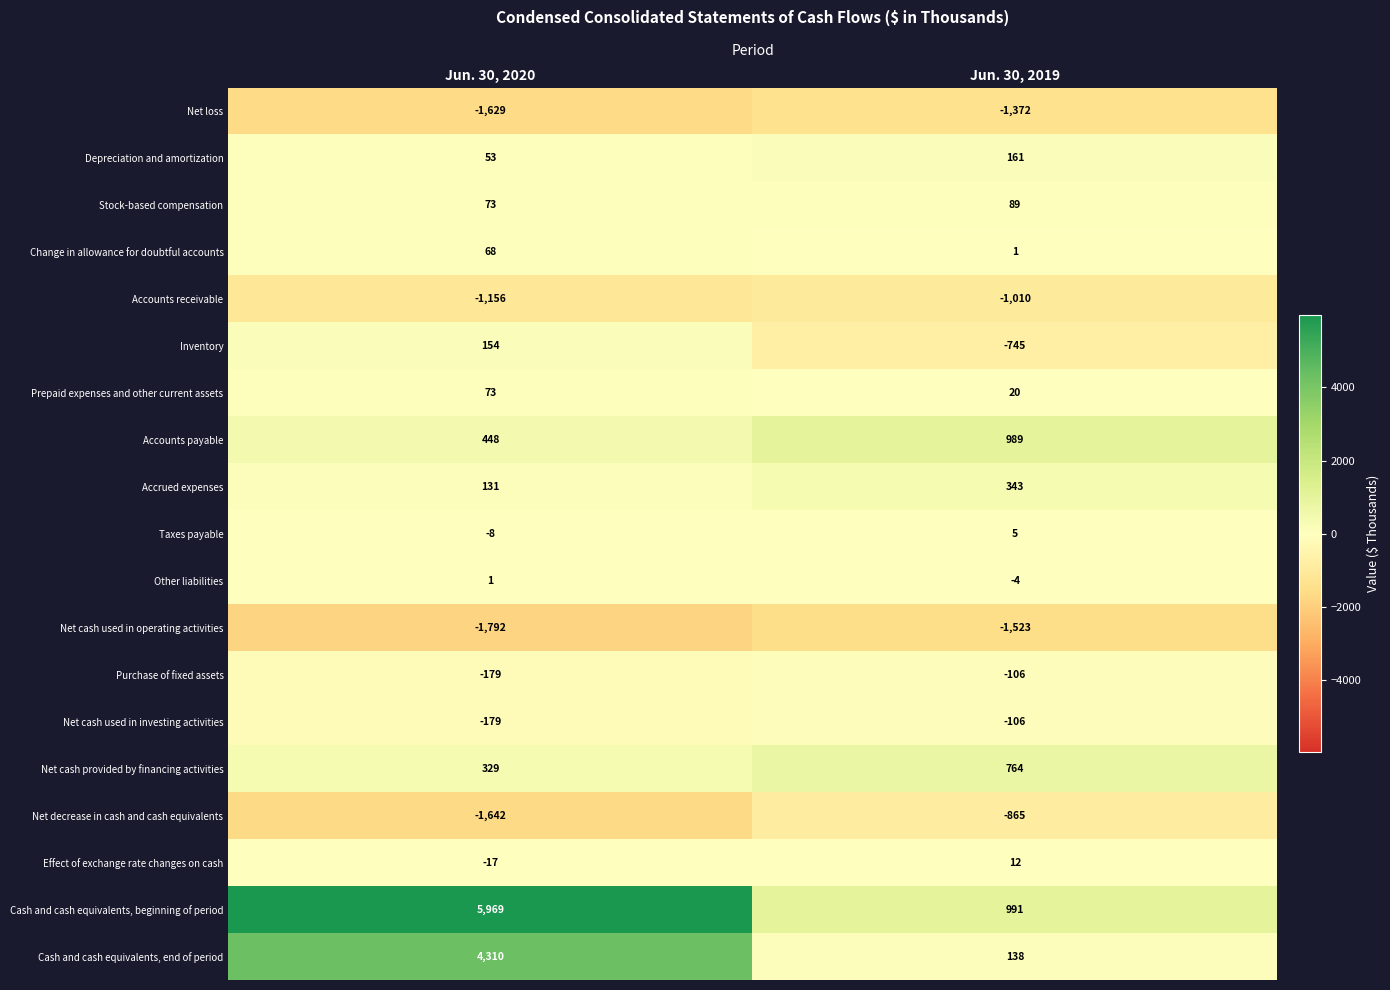

What is the total value across all series at Jun. 30, 2019?

-2218